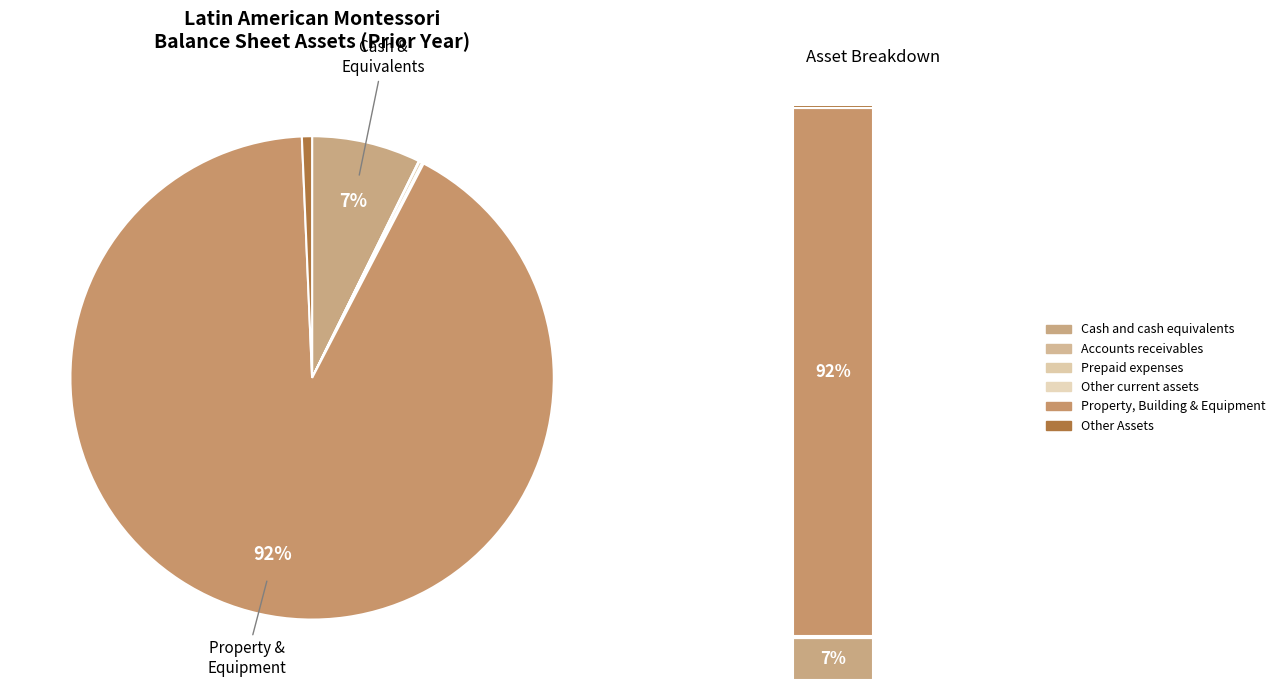

Combined, do Accounts receivables and Property, Building & Equipment account for over 50%?

Yes